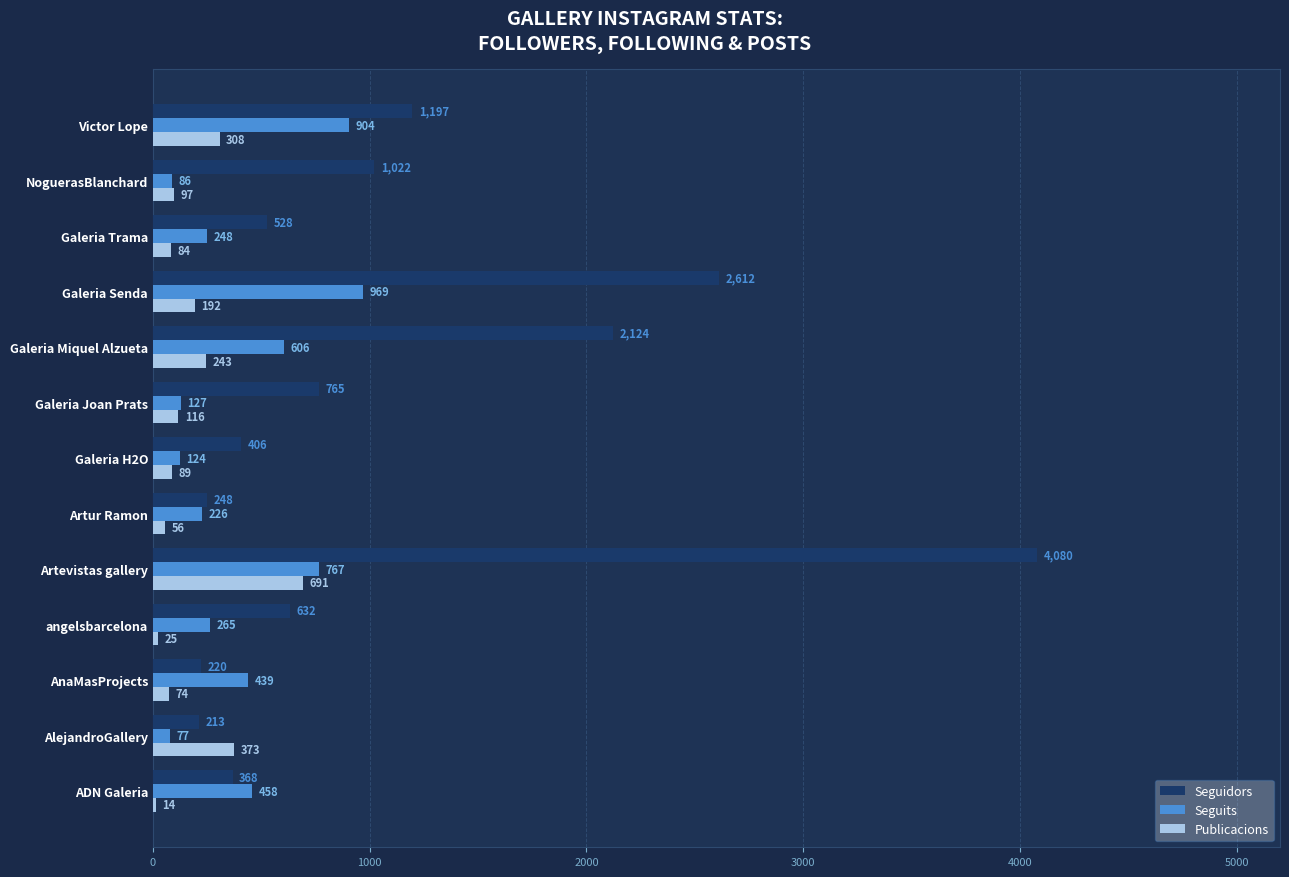

The value of Publicacions at AnaMasProjects is 74. True or false?

True